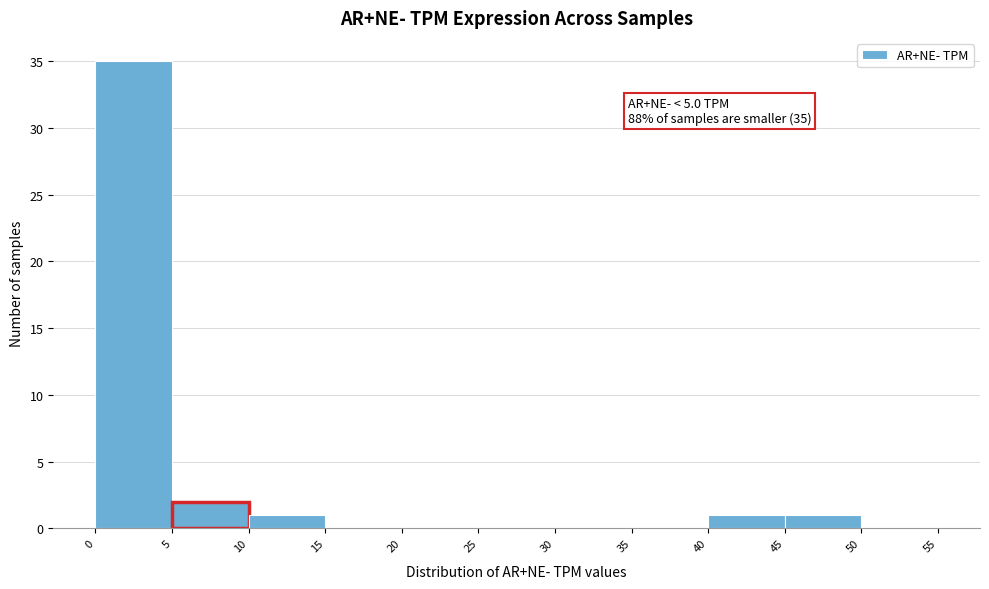

Which range on the x-axis has the tallest bar?

0 to 5